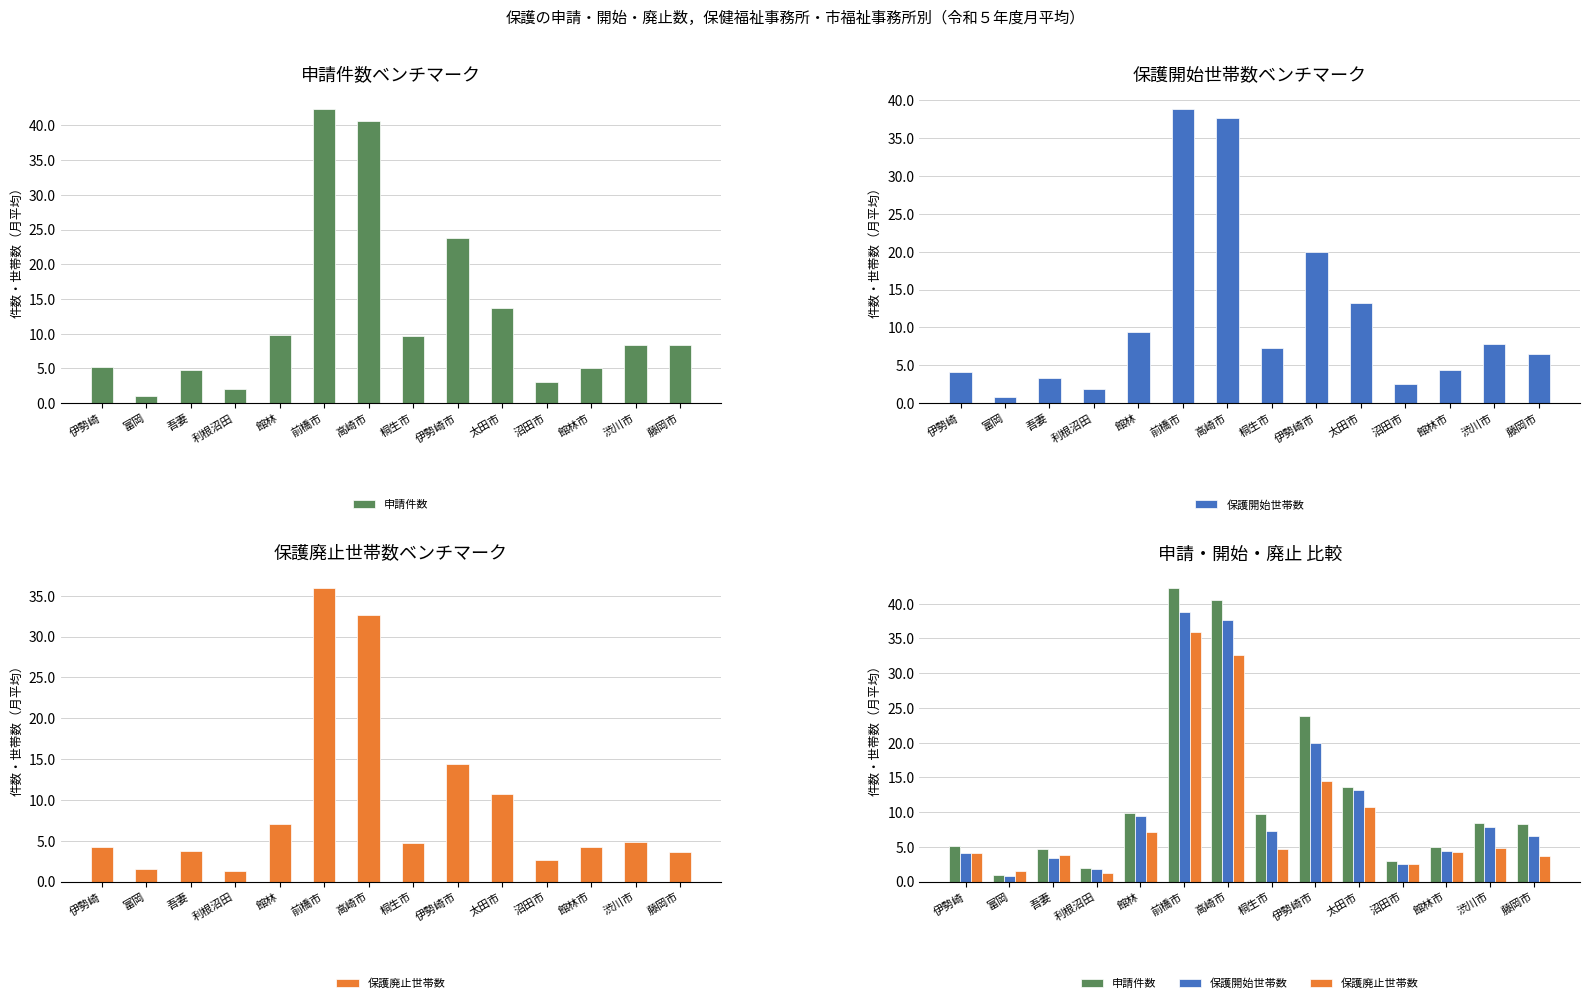

Which series has the largest total across all categories?

申請件数